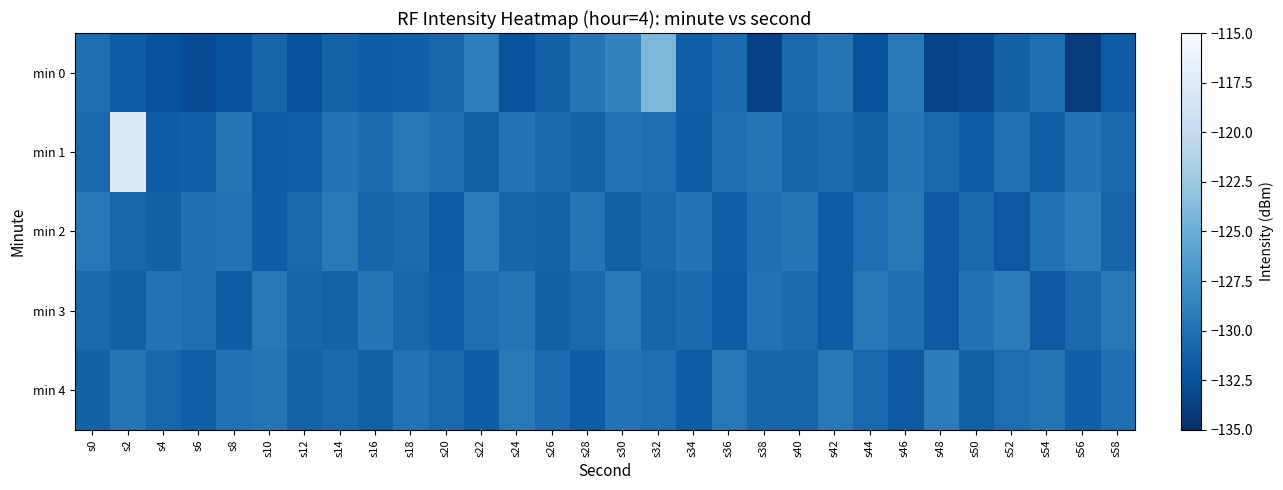

Reading left to right, transcribe all the data shown in this chart.

min 0: s0=-130.2	s2=-131.5	s4=-132.3	s6=-132.8	s8=-132.4	s10=-131.0	s12=-132.4	s14=-131.1	s16=-131.6	s18=-131.4	s20=-130.8	s22=-129.0	s24=-132.2	s26=-131.2	s28=-129.6	s30=-128.6	s32=-124.1	s34=-131.5	s36=-130.3	s38=-133.6	s40=-130.6	s42=-129.7	s44=-132.3	s46=-129.3	s48=-133.4	s50=-132.9	s52=-131.2	s54=-130.2	s56=-134.1	s58=-131.7
min 1: s0=-130.6	s2=-117.7	s4=-131.6	s6=-131.4	s8=-129.6	s10=-131.7	s12=-131.4	s14=-129.8	s16=-130.3	s18=-129.4	s20=-130.1	s22=-131.2	s24=-129.8	s26=-130.5	s28=-131.1	s30=-129.9	s32=-130.3	s34=-131.6	s36=-130.2	s38=-129.7	s40=-131.0	s42=-130.4	s44=-131.3	s46=-129.6	s48=-130.7	s50=-131.5	s52=-130.0	s54=-131.4	s56=-129.8	s58=-130.6
min 2: s0=-129.5	s2=-130.8	s4=-131.2	s6=-130.1	s8=-129.9	s10=-131.5	s12=-130.6	s14=-129.3	s16=-131.0	s18=-130.4	s20=-131.7	s22=-129.2	s24=-130.9	s26=-131.1	s28=-129.7	s30=-131.3	s32=-130.5	s34=-129.8	s36=-131.4	s38=-130.2	s40=-129.6	s42=-131.6	s44=-130.3	s46=-129.4	s48=-131.8	s50=-130.7	s52=-131.9	s54=-130.0	s56=-129.1	s58=-131.0
min 3: s0=-130.7	s2=-131.3	s4=-129.8	s6=-130.2	s8=-131.5	s10=-129.4	s12=-130.9	s14=-131.1	s16=-129.6	s18=-130.8	s20=-131.4	s22=-130.3	s24=-129.7	s26=-131.2	s28=-130.6	s30=-129.3	s32=-131.0	s34=-130.5	s36=-131.6	s38=-129.9	s40=-130.4	s42=-131.7	s44=-129.5	s46=-130.1	s48=-131.8	s50=-130.0	s52=-129.2	s54=-131.9	s56=-130.6	s58=-129.4
min 4: s0=-131.2	s2=-129.6	s4=-130.8	s6=-131.4	s8=-130.0	s10=-129.7	s12=-131.1	s14=-130.5	s16=-131.3	s18=-129.9	s20=-130.7	s22=-131.5	s24=-129.3	s26=-130.4	s28=-131.6	s30=-129.8	s32=-130.2	s34=-131.7	s36=-129.5	s38=-130.9	s40=-131.0	s42=-129.4	s44=-130.6	s46=-131.8	s48=-129.1	s50=-131.3	s52=-130.3	s54=-129.7	s56=-131.4	s58=-130.1